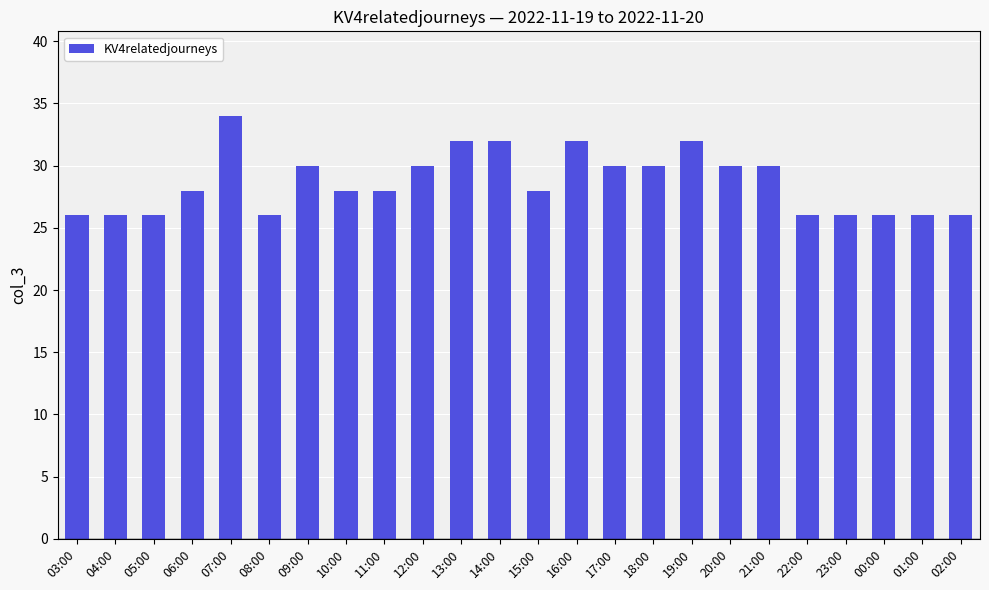

What is the change in value from 03:00 to 17:00?

+4